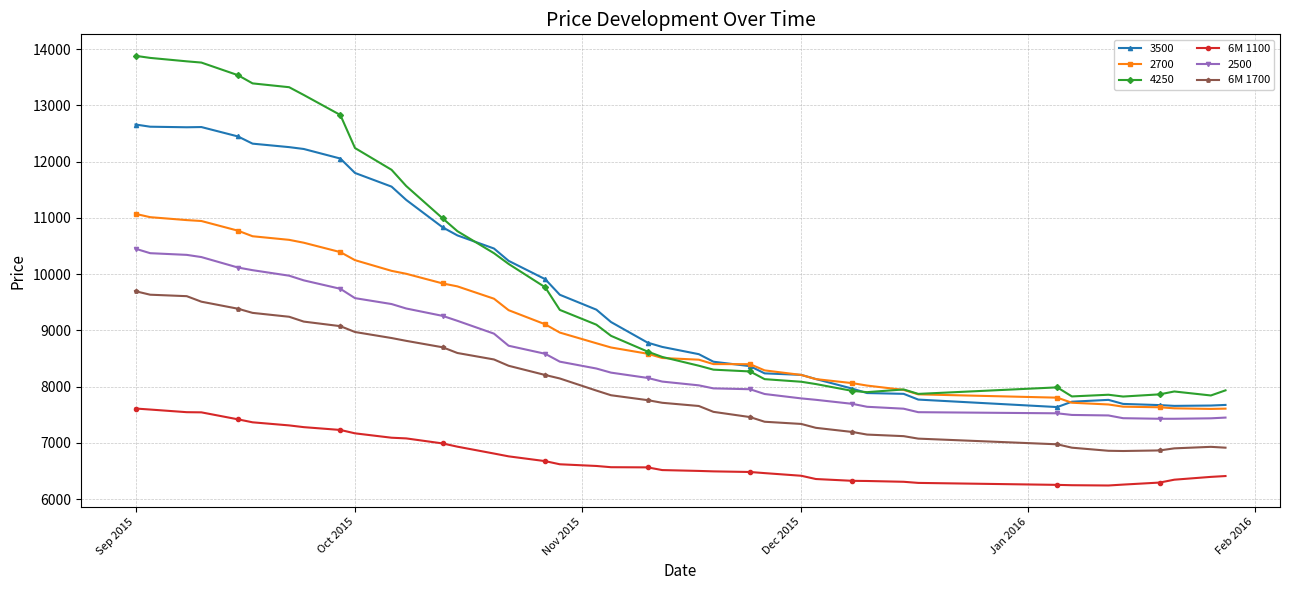

How many lines are shown in the chart?

6